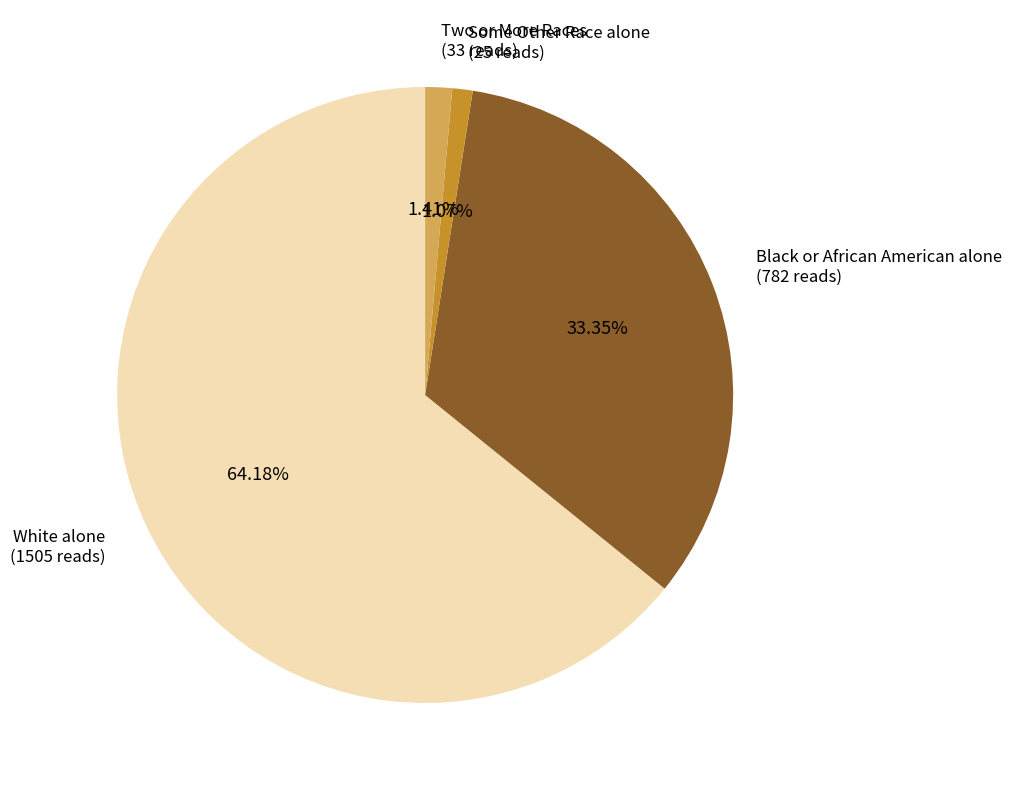

To the nearest percent, what portion does Some Other Race alone represent?

1%